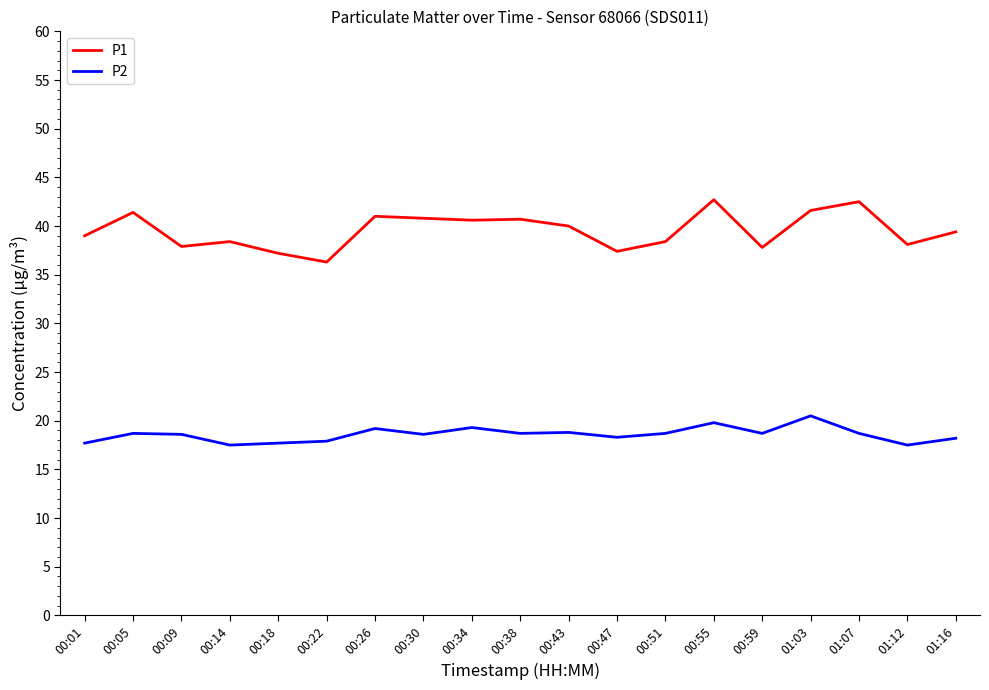

In P1, how many points are lower than both neighbors (excluding endpoints)?

6